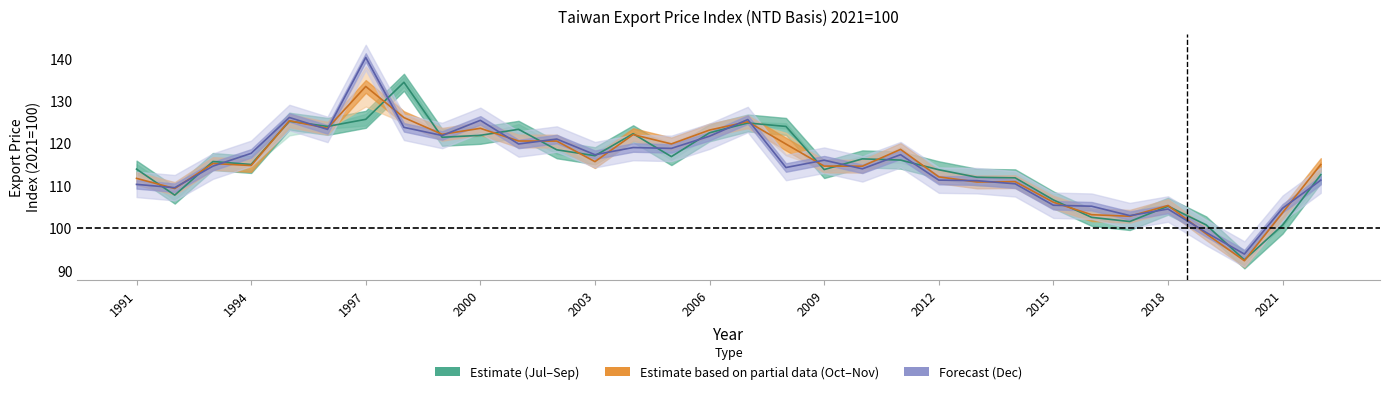

How many categories are shown in the chart?

32